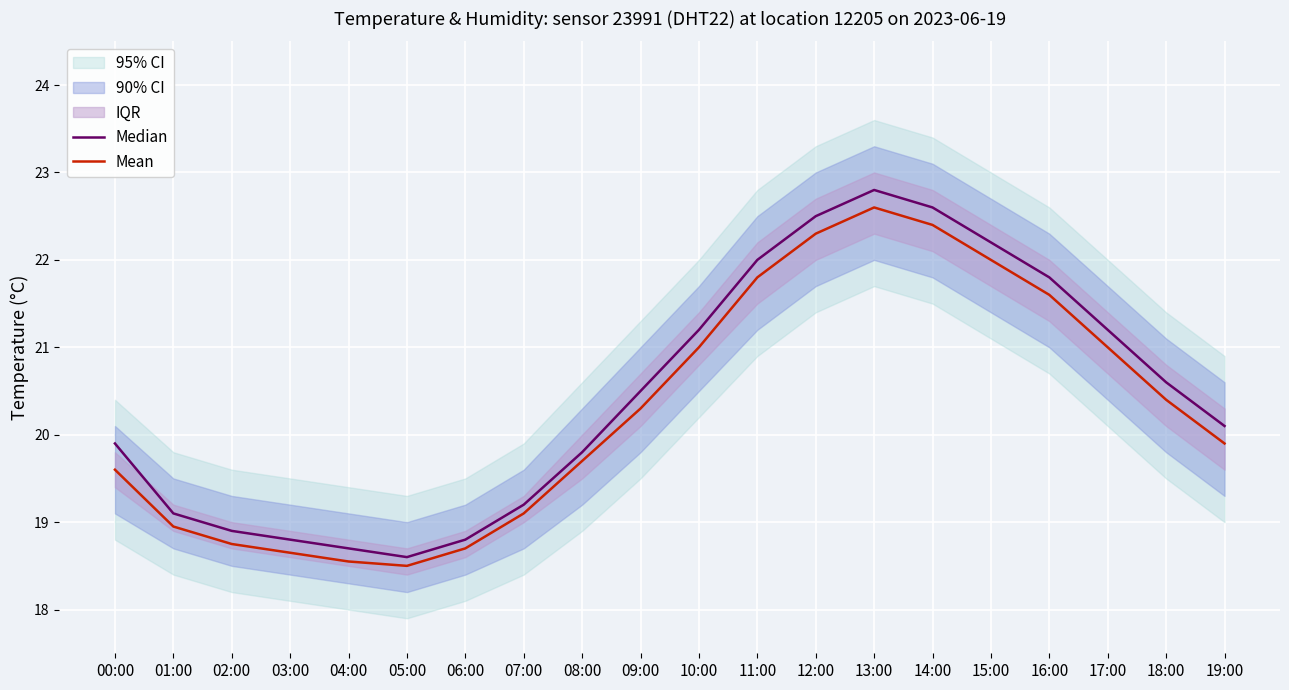

At which label is Median closest to 20?

00:00